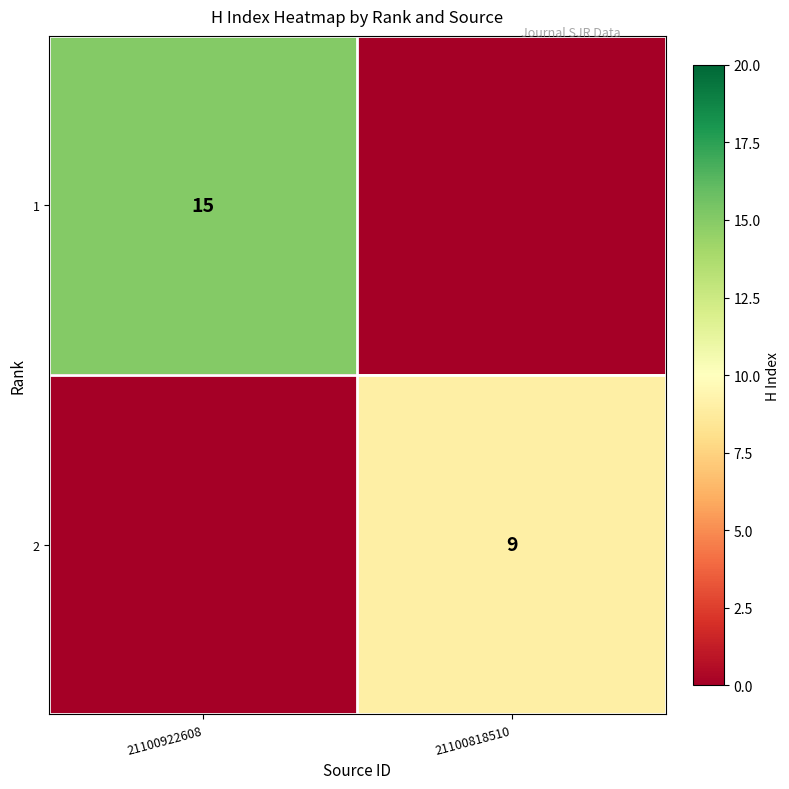

Is it true that 2 equals 12 at 21100818510?

False